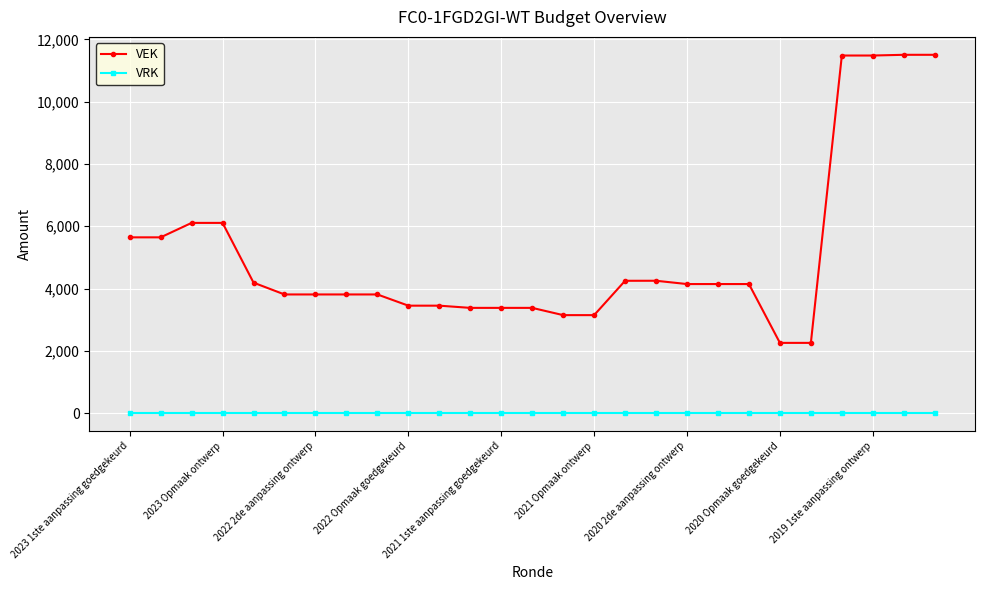

At how many categories does at least one series exceed 7308?

4